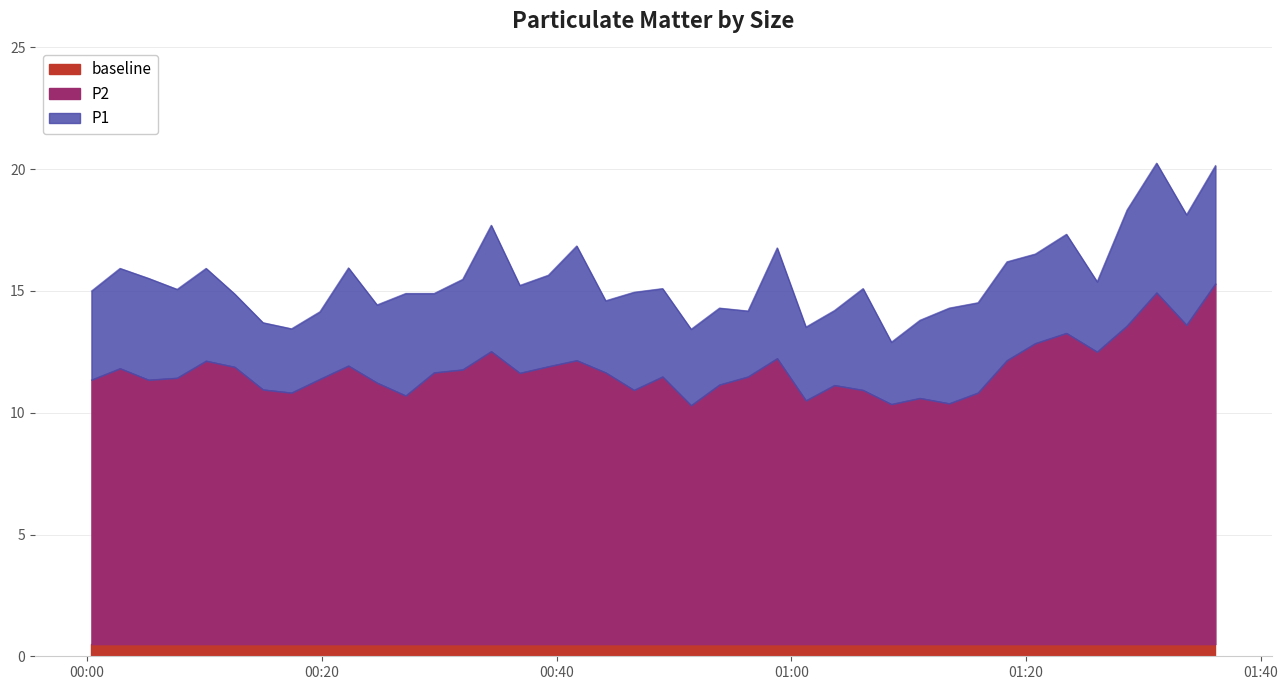

What is the minimum value for baseline?

0.5